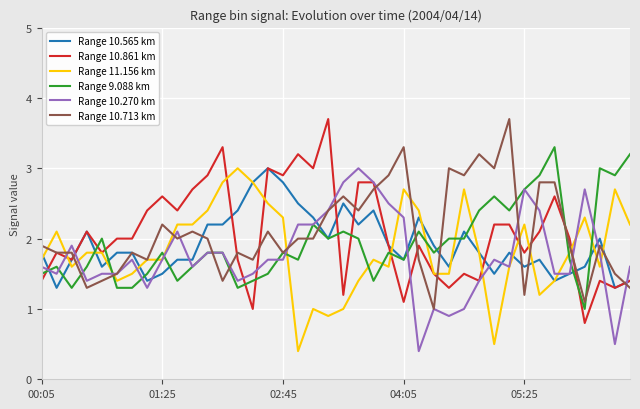

True or false: Range 9.088 km and Range 10.861 km intersect in this chart.

True